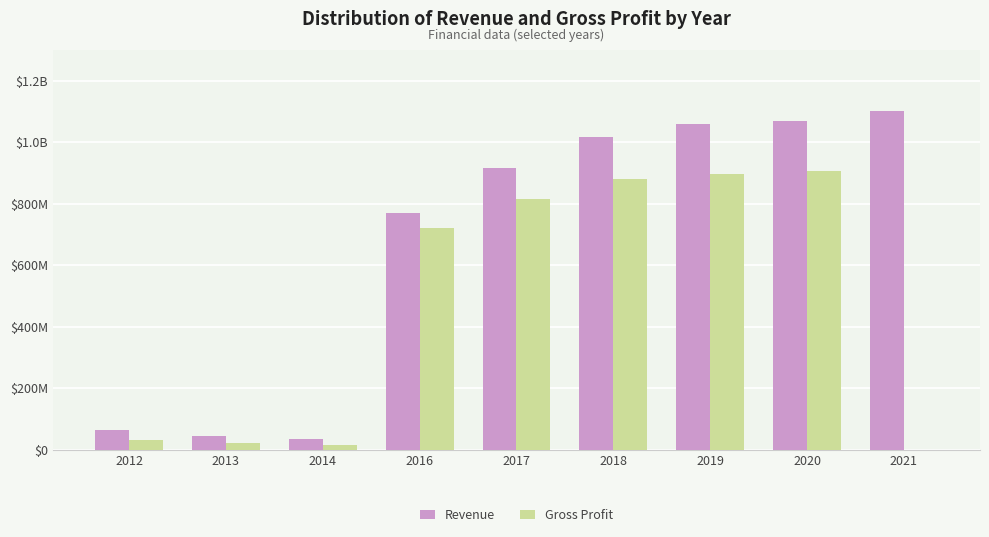

What are all the series names shown in the legend?

Revenue, Gross Profit